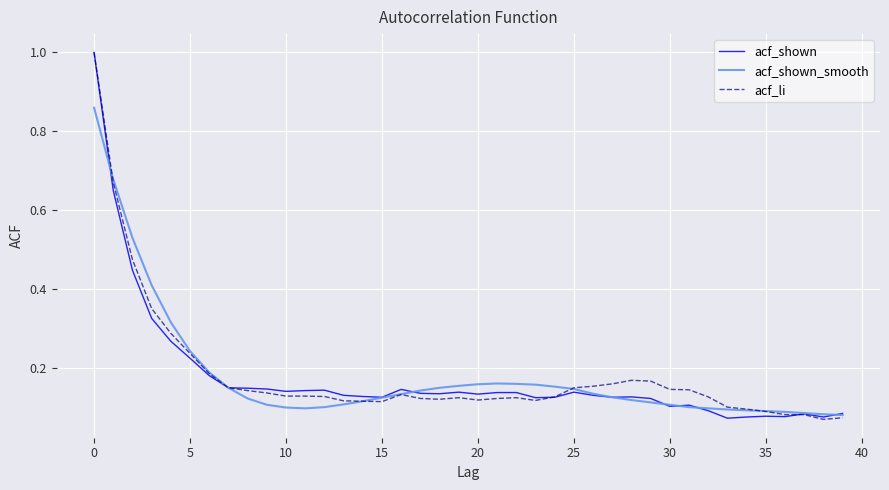

True or false: acf_shown_smooth and acf_li intersect in this chart.

True